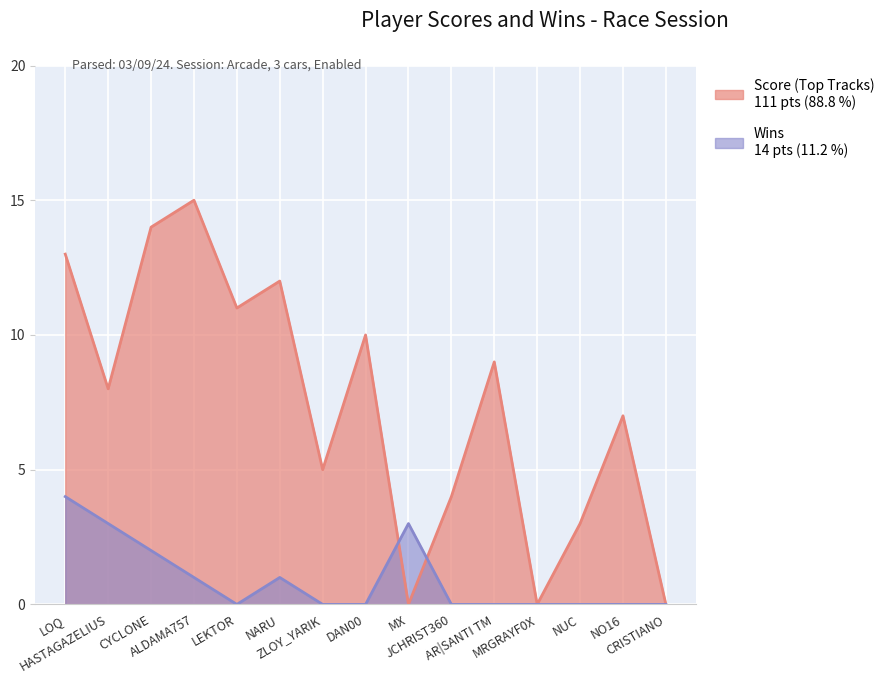

How many intersections are there between Wins and Score (Top Tracks)?

2